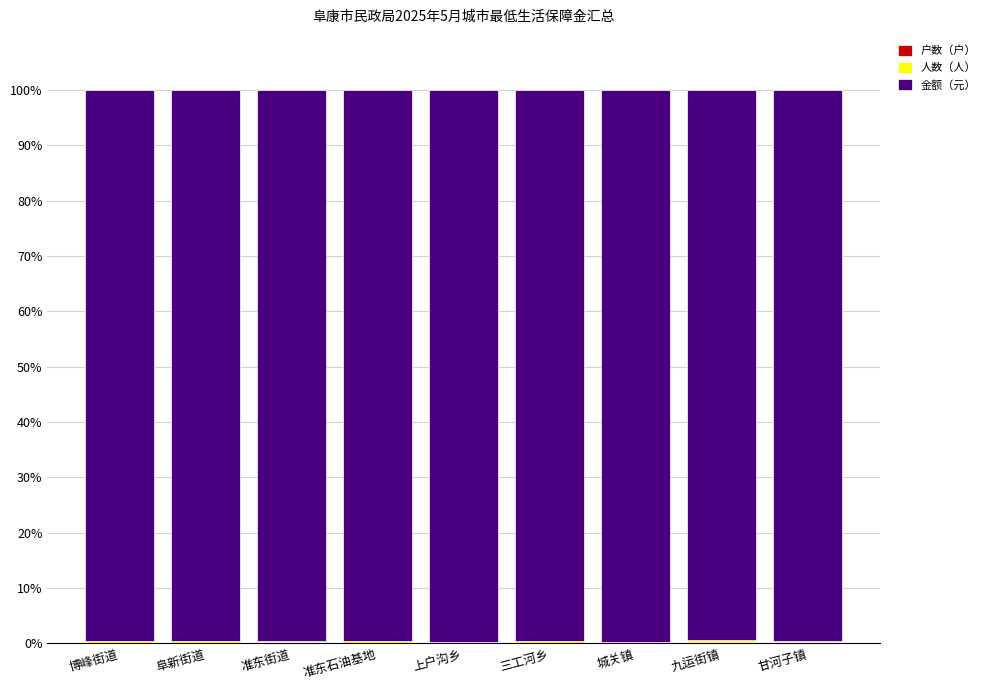

What is the label of the 7th bar from the left?

城关镇